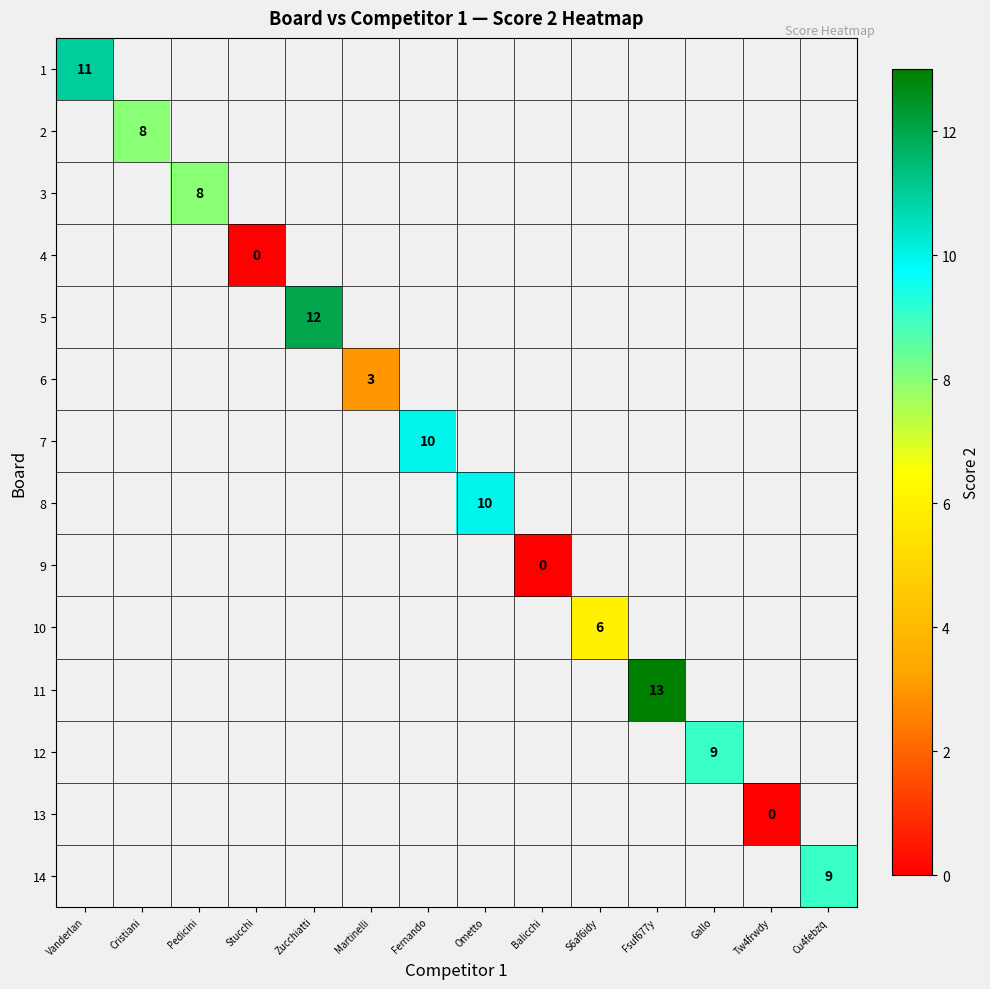

Which label corresponds to the smallest value in the chart?

Stucchi